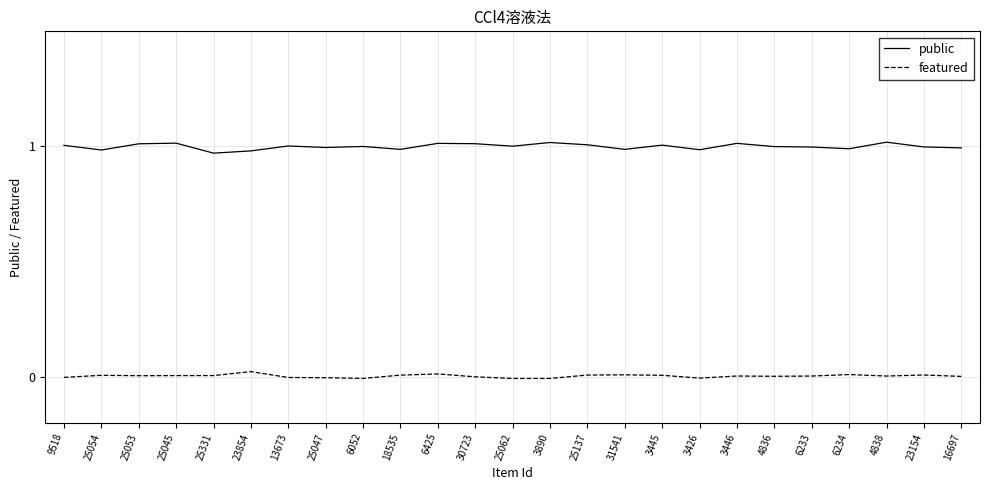

Which series has the widest spread of values?

public